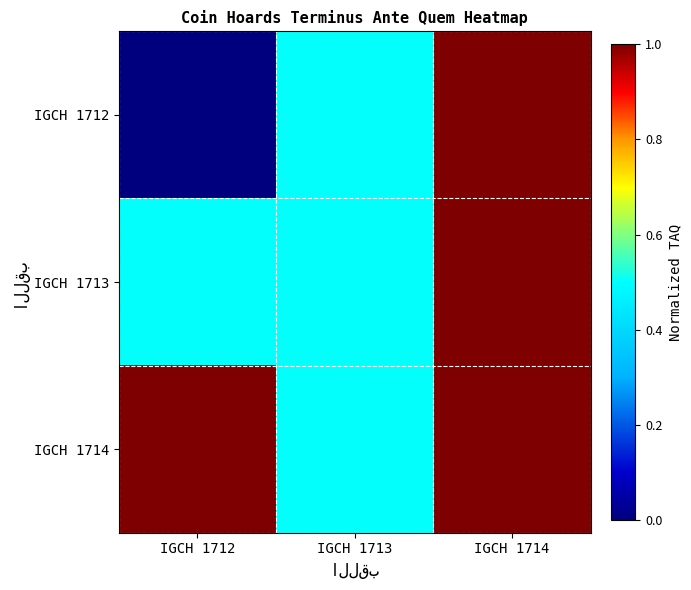

List the series in order of their peak value, highest first.

IGCH 1712, IGCH 1713, IGCH 1714